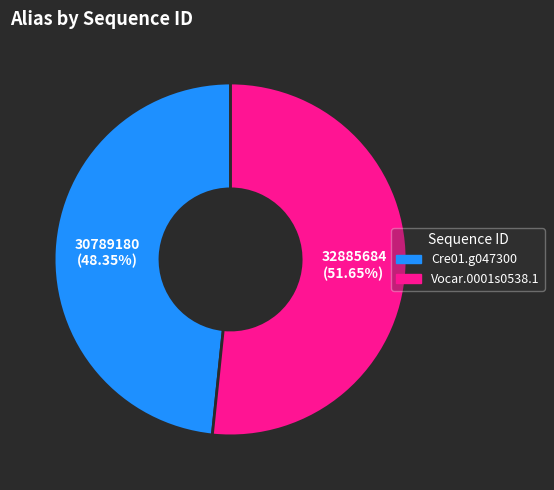

True or false: Cre01.g047300 accounts for 43% of the total.

False